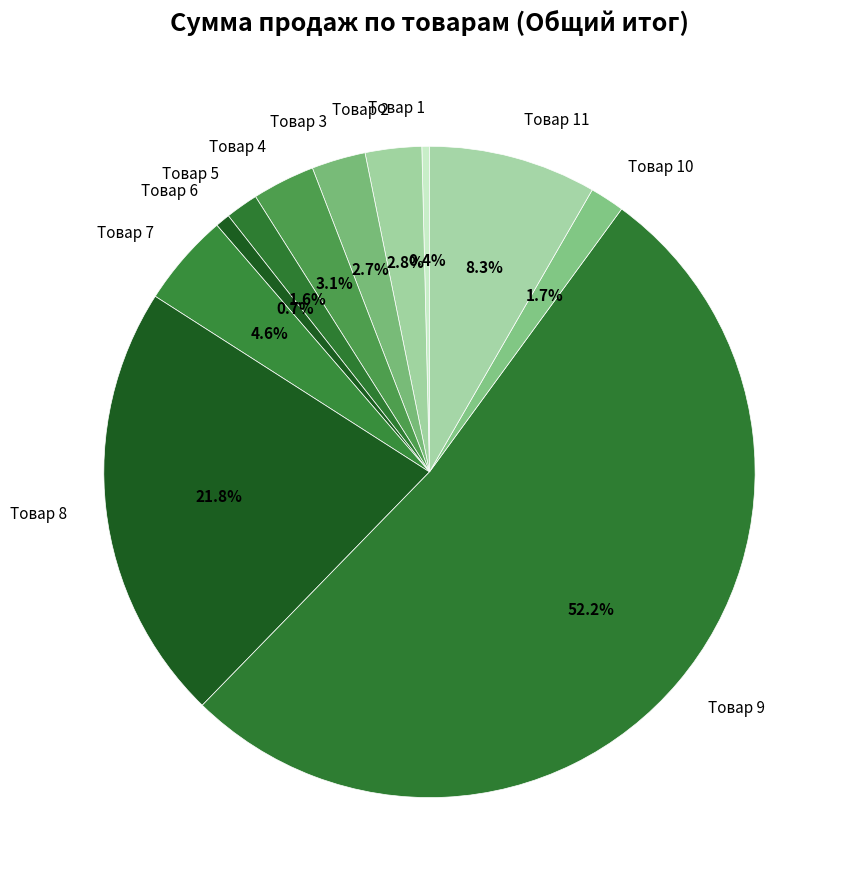

Do Товар 2 and Товар 10 together represent more than half of the pie?

No